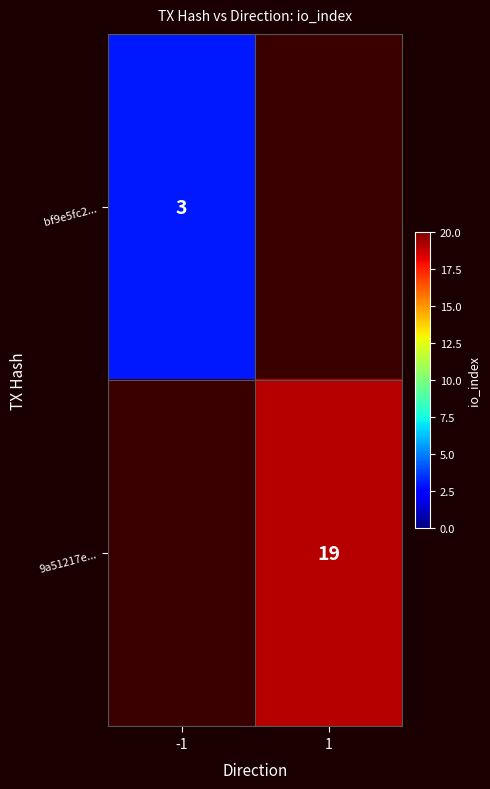

The bf9e5fc2... series shows 3 at -1. True or false?

True